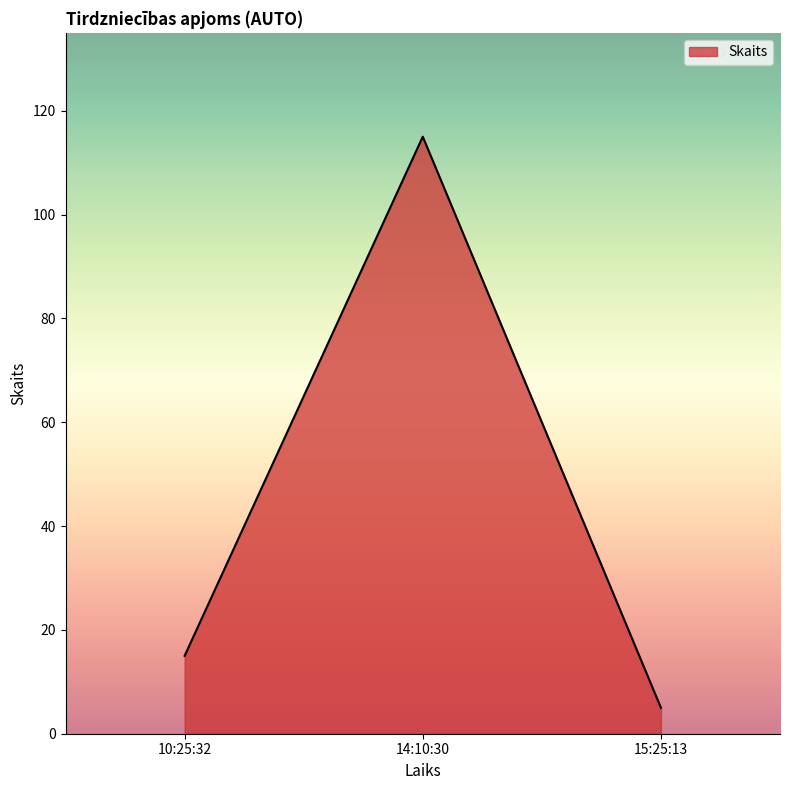

What position from the right is 10:25:32?

3